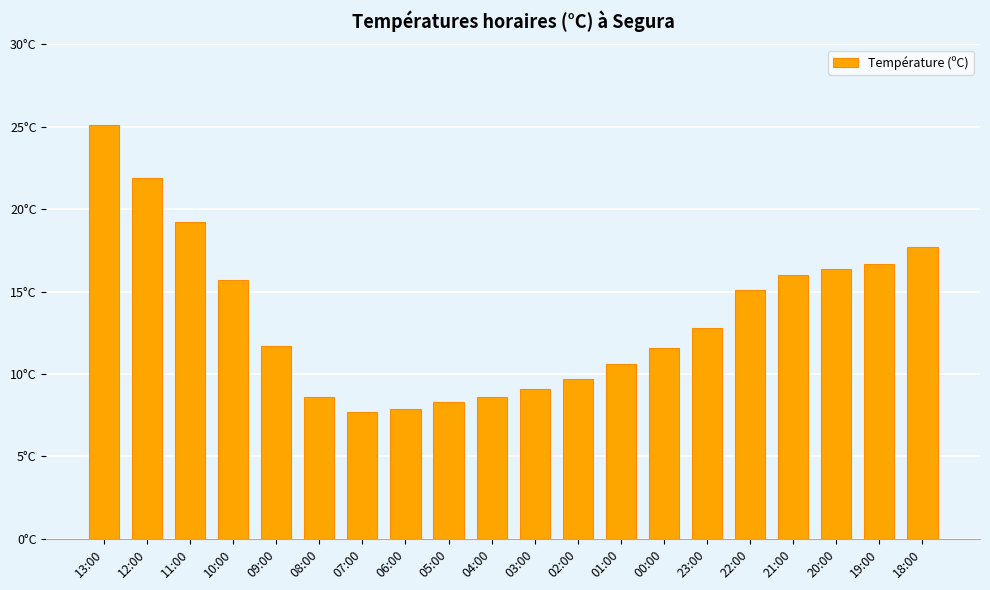

What is the minimum value shown in the chart?

7.7